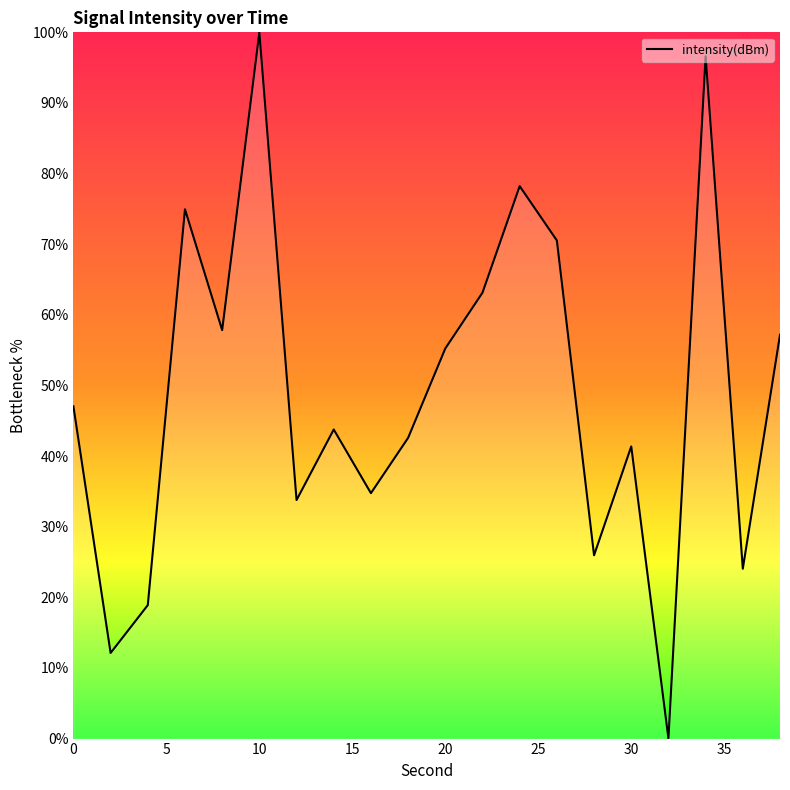

What is the maximum value shown in the chart?

100.0